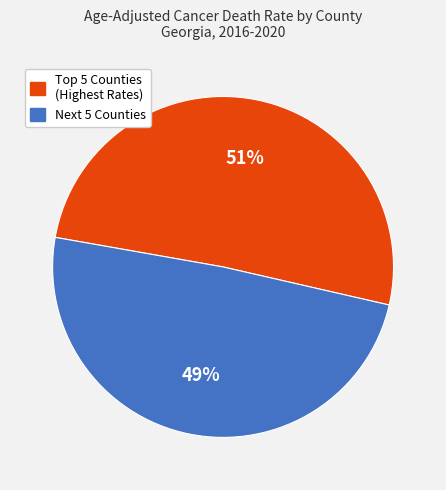

Does any single category account for the majority?

Yes